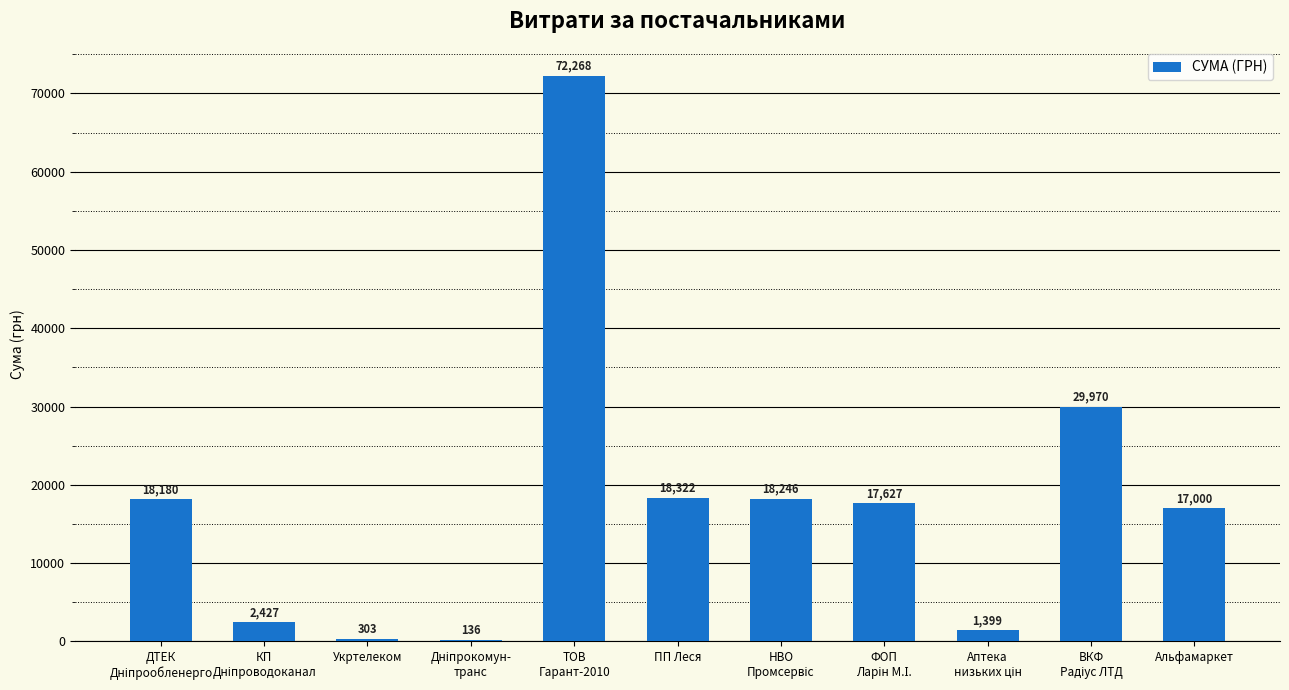

Is it true that the value at Альфамаркет is 26720.9?

False